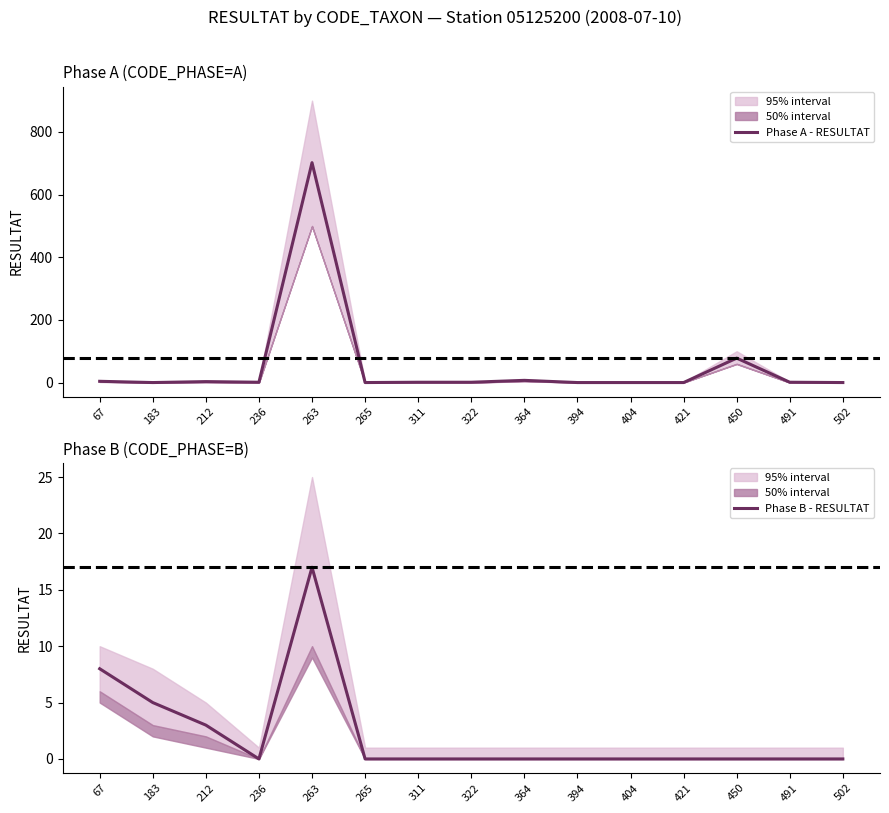

True or false: Phase B - RESULTAT has a value of 5 at 183.

True